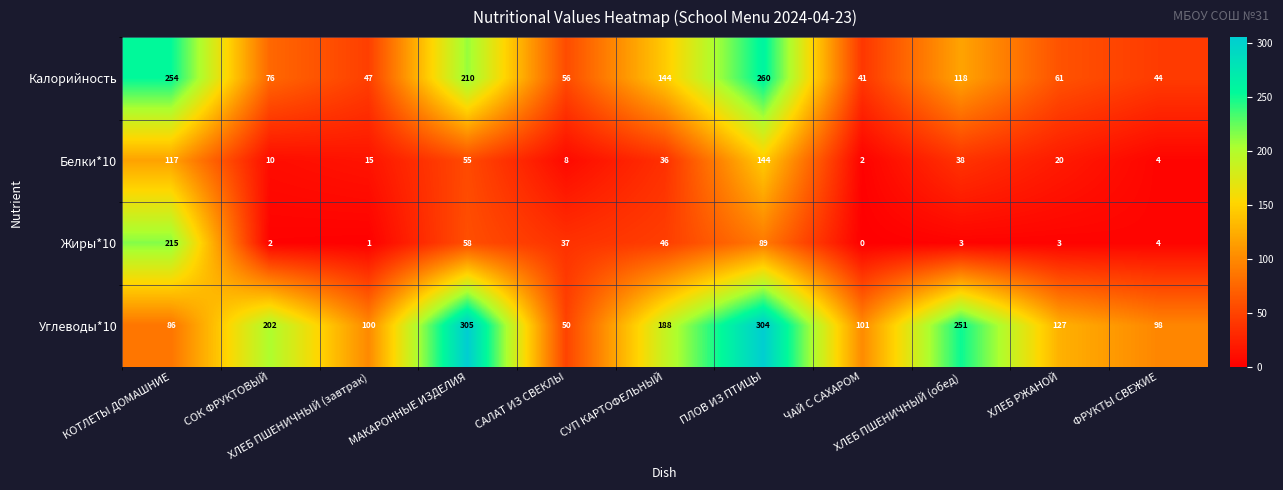

What is the average value of the Углеводы*10 series?

165